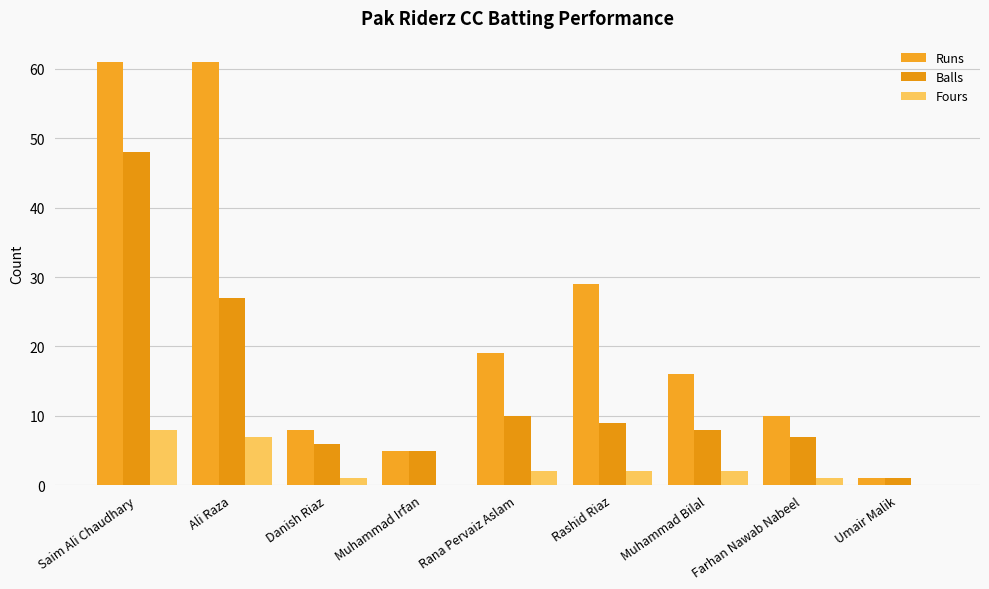

What are all the series names shown in the legend?

Runs, Balls, Fours